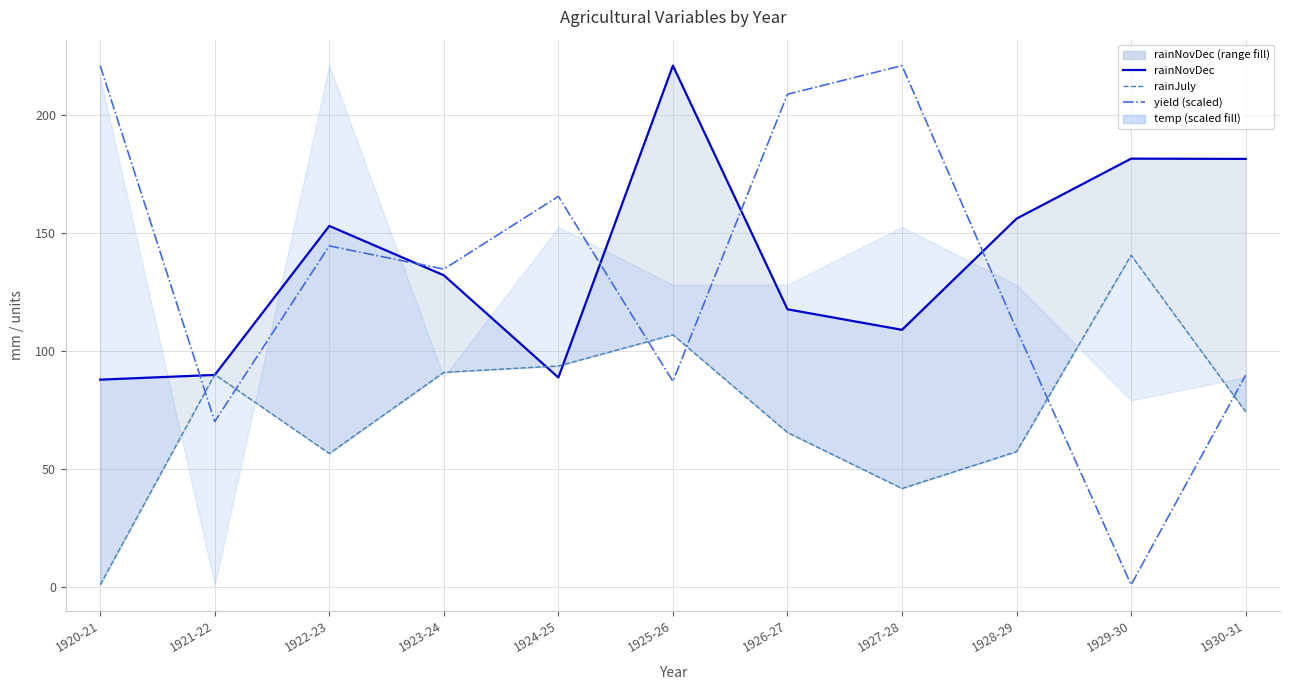

Which label corresponds to the largest value in the chart?

1925-26